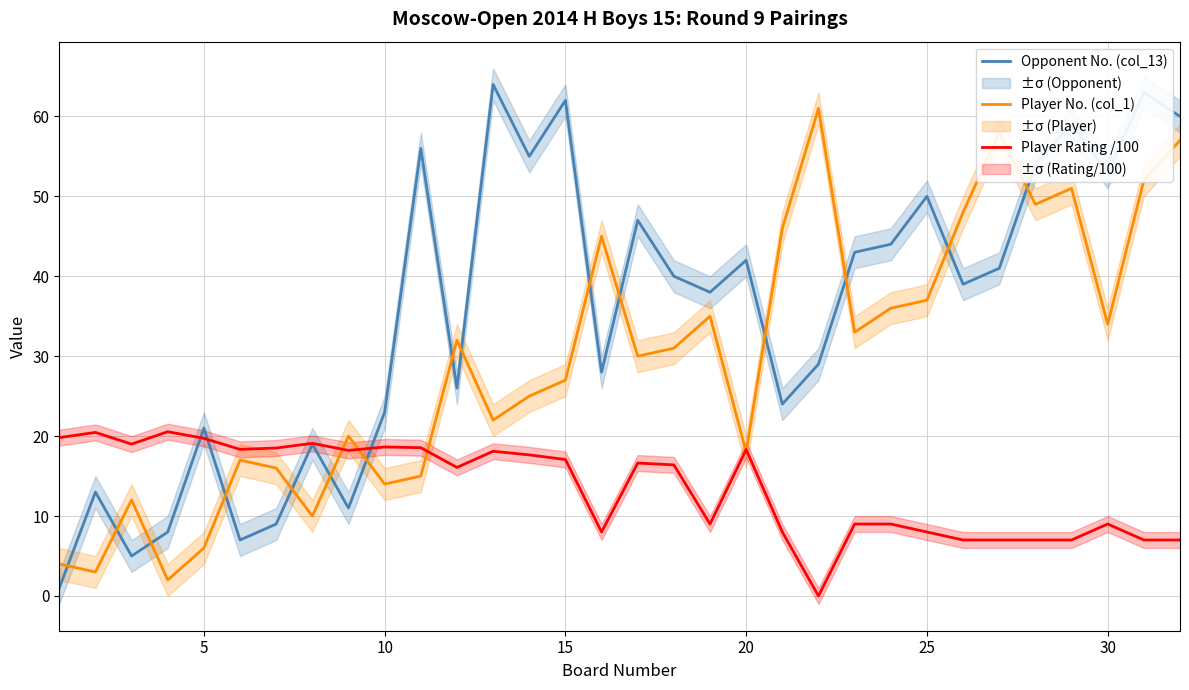

Is this an area chart (filled region under the line)?

No